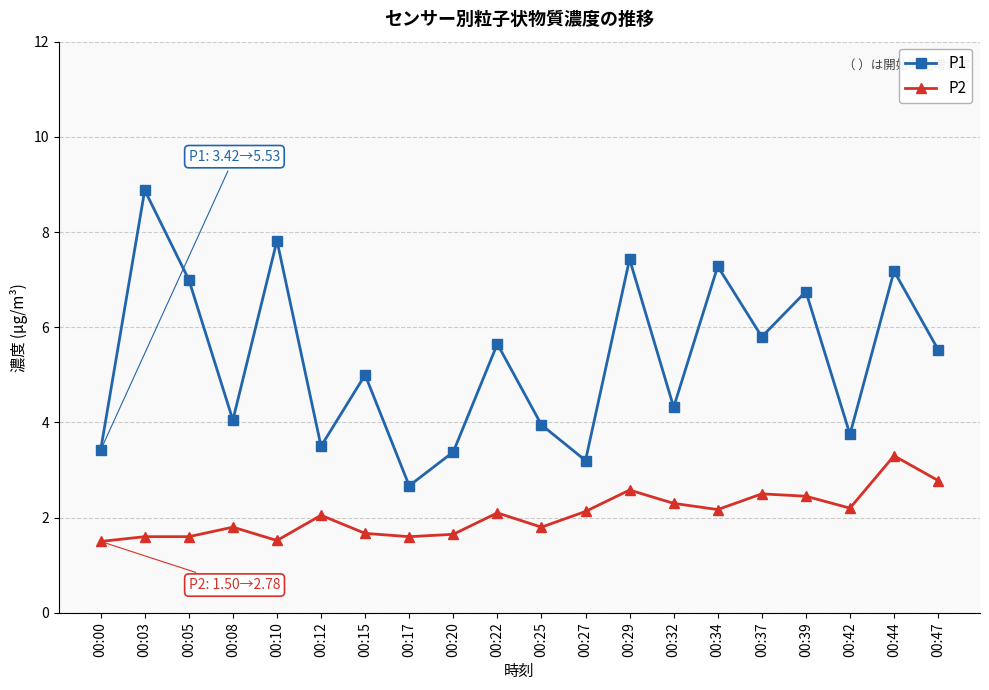

What is the difference between the highest and lowest values at 00:03?

7.3